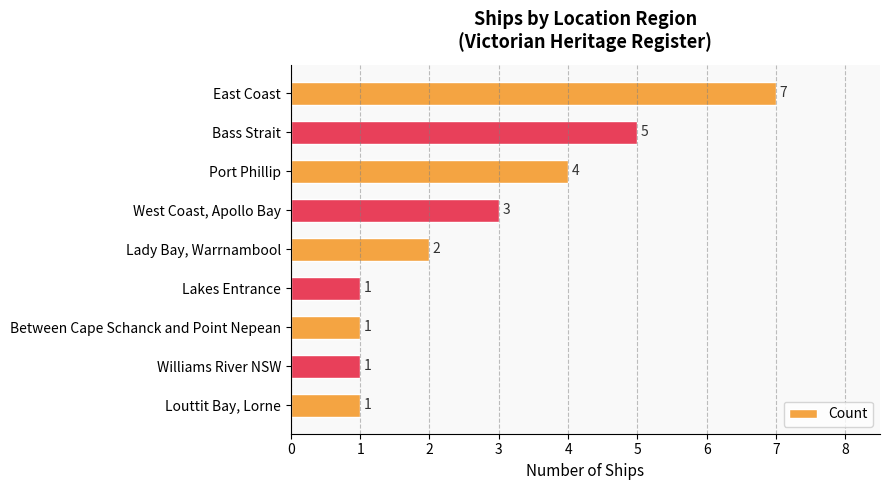

How many values are between 1 and 4?

7